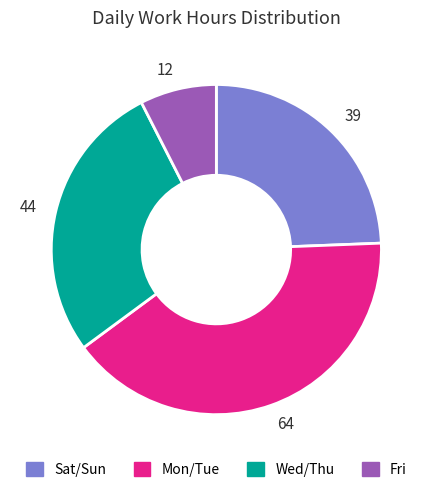

Rank the categories by value from highest to lowest.

Mon/Tue, Wed/Thu, Sat/Sun, Fri